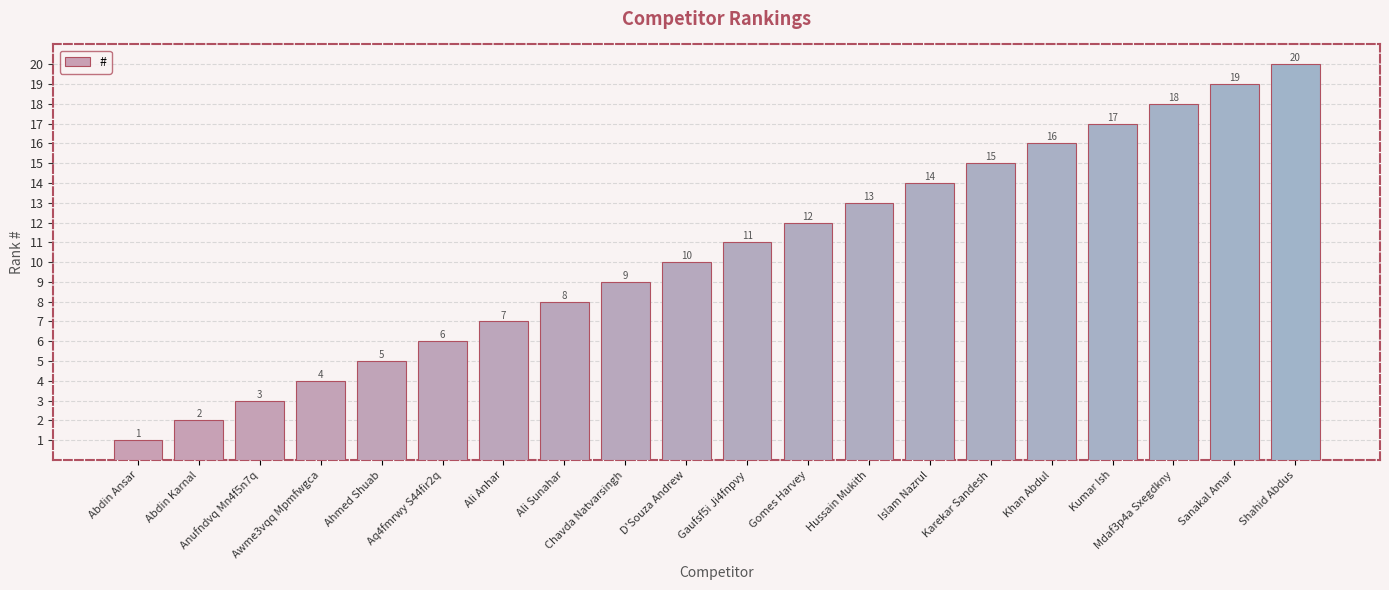

What is the value of the 14th bar from the left?

14